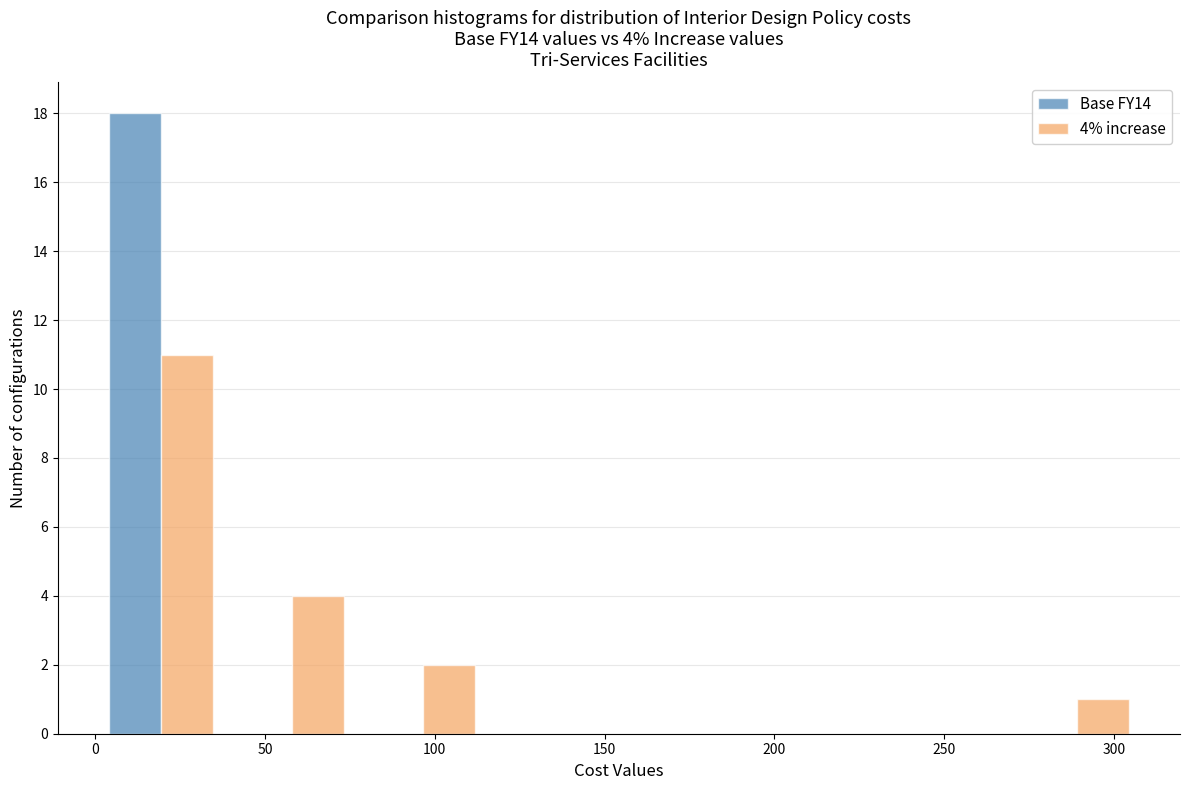

In the Base FY14 series, which range on the x-axis has the tallest bar?

0 to 40